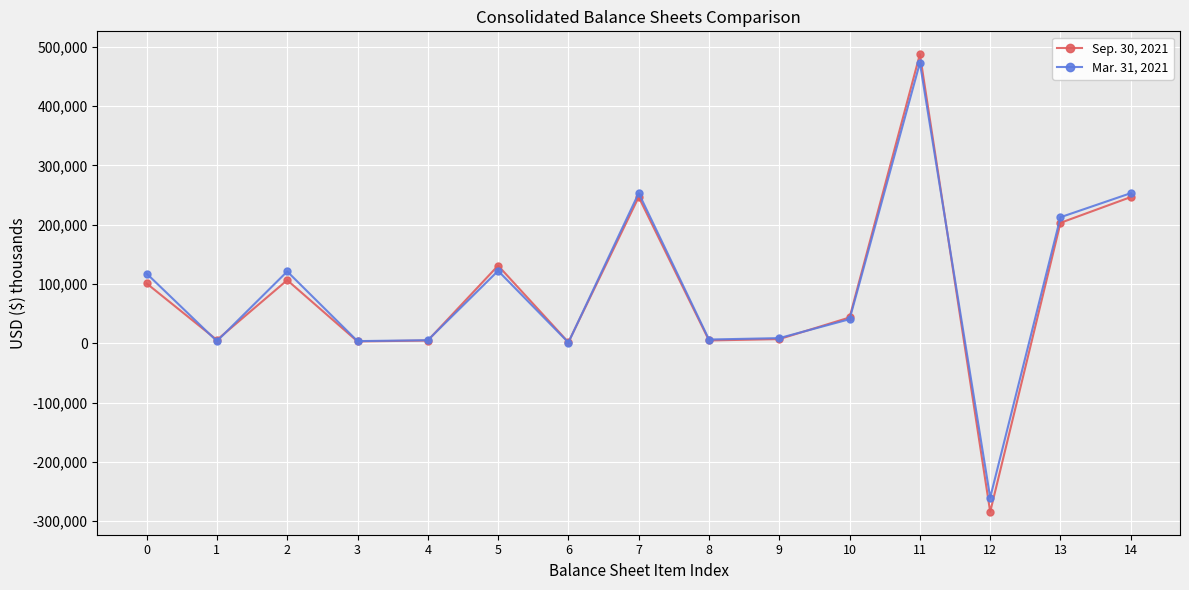

The Sep. 30, 2021 series shows 290074 at 11. True or false?

False